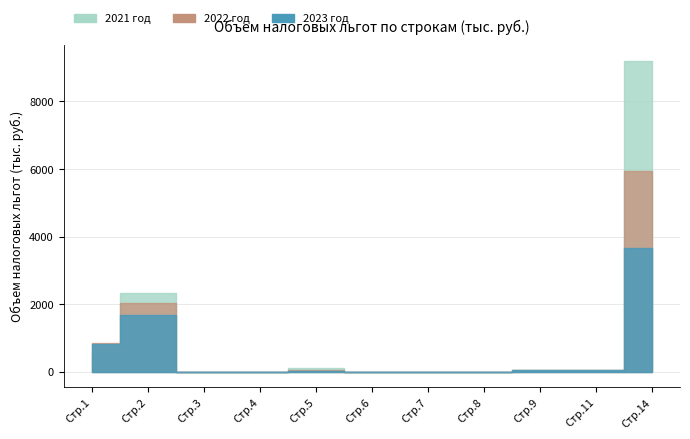

Which series has the widest spread of values?

2021 год